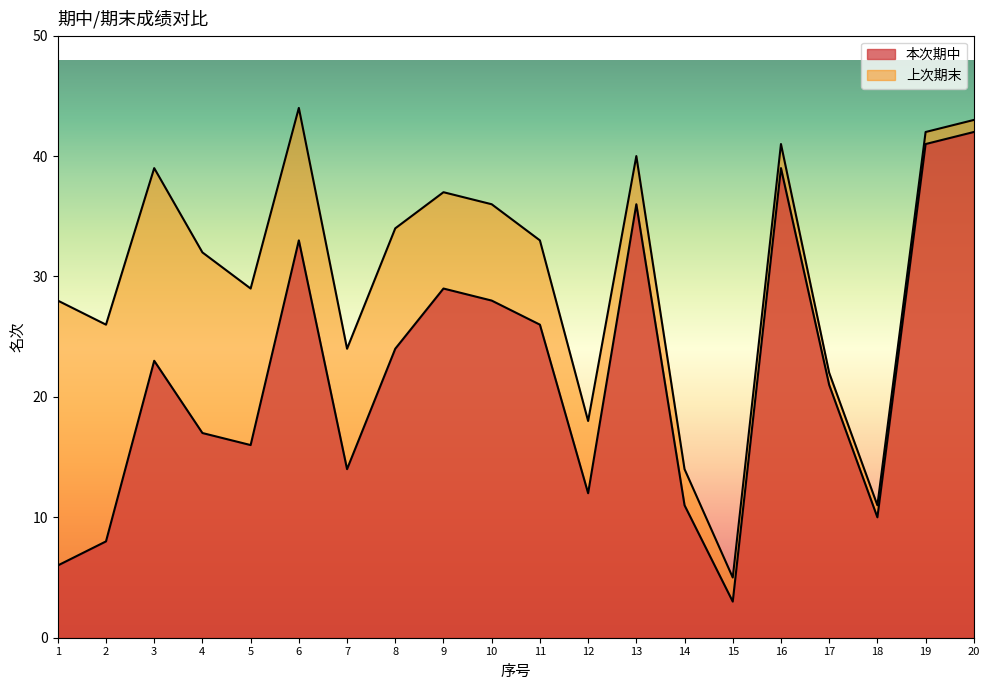

Reading right to left, extract all data points from this chart.

本次期中: 42	41	10	21	39	3	11	36	12	26	28	29	24	14	33	16	17	23	8	6
上次期末: 43	42	11	22	41	5	14	40	18	33	36	37	34	24	44	29	32	39	26	28